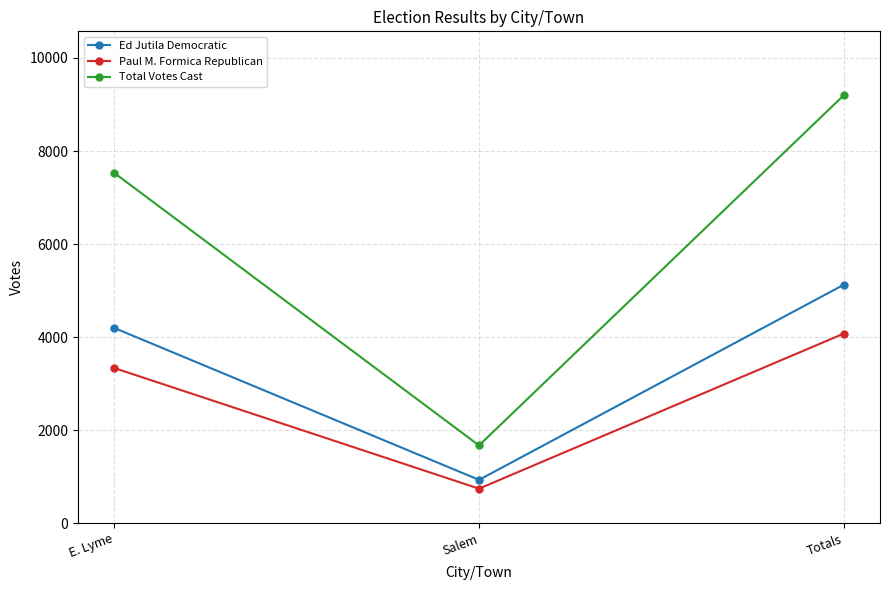

What is the difference between the maximum and second lowest values in the Ed Jutila Democratic series?

929